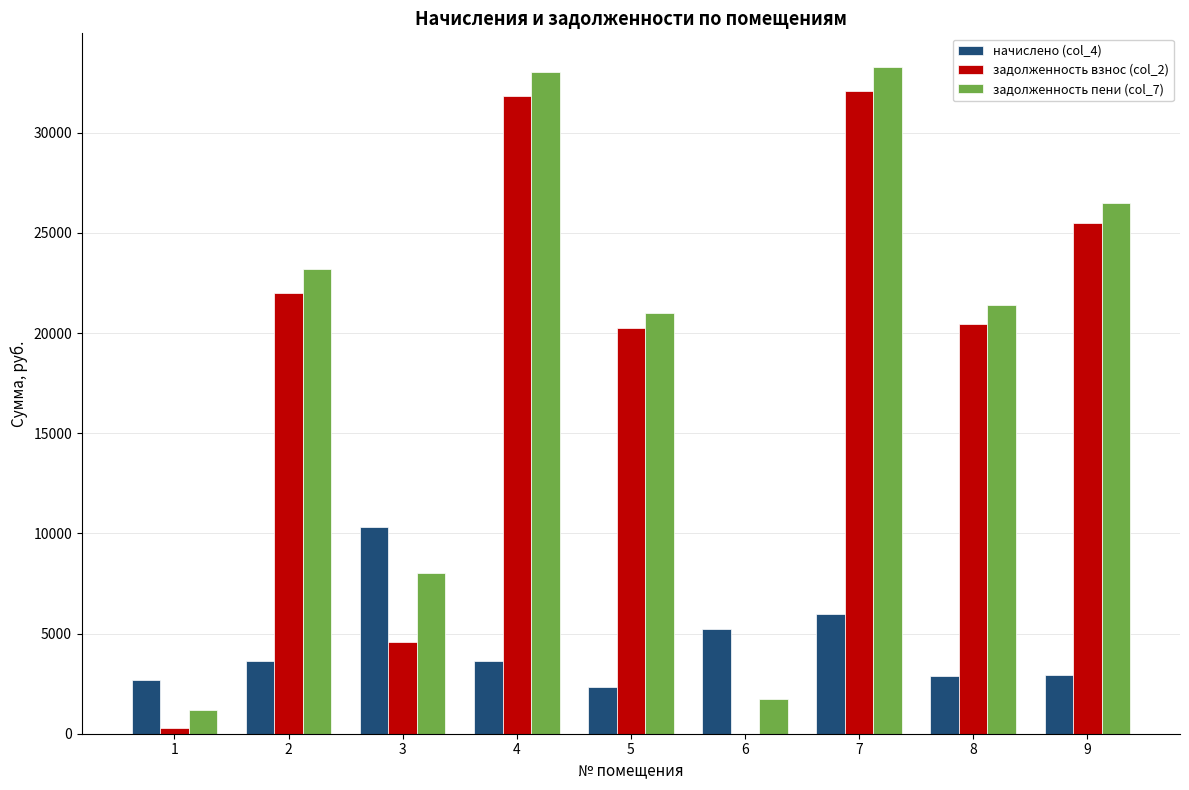

What is the sum of the задолженность пени (col_7) values at 3 and 5?

29033.5